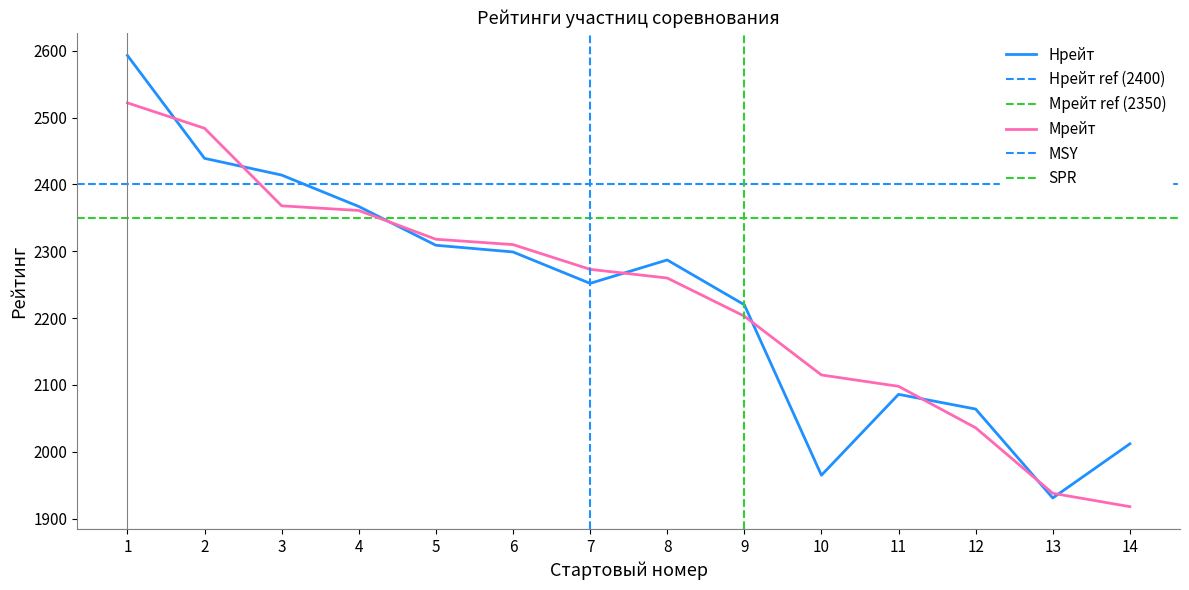

What is the highest value of the Мрейт series?

2522